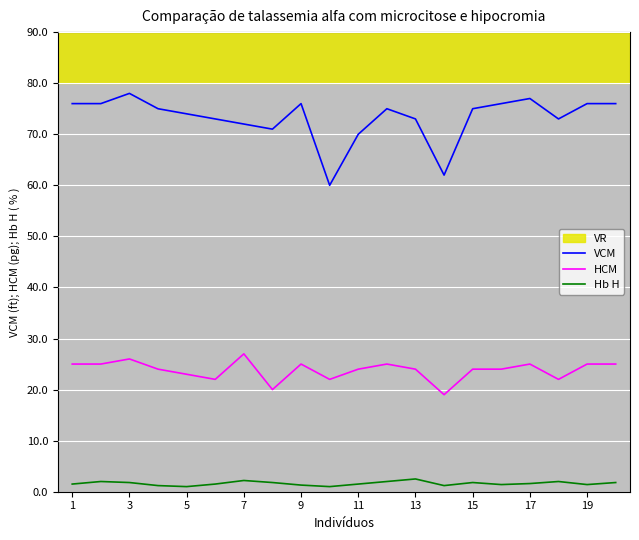

List the series in order of their overall mean, highest first.

VCM, HCM, Hb H